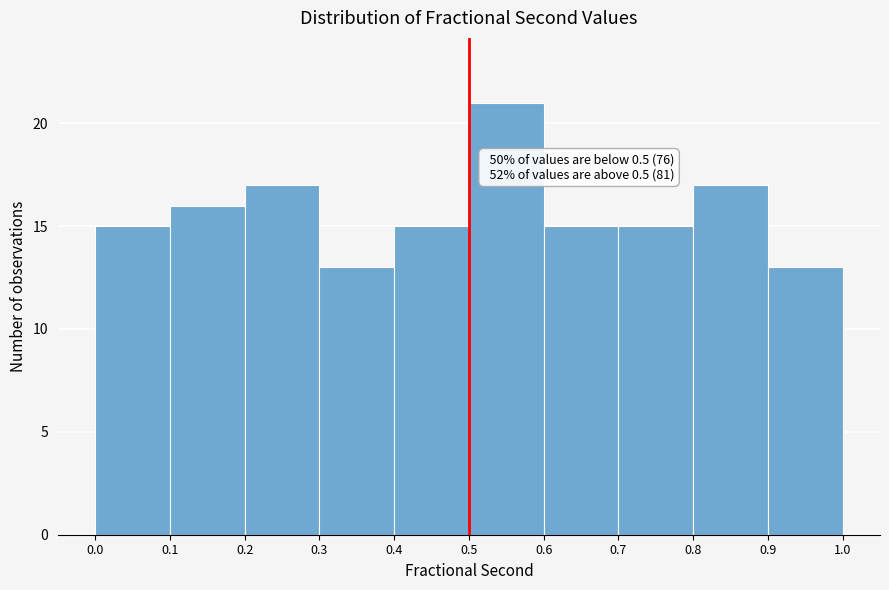

Over which range of the x-axis is the bar tallest?

0.5 to 0.6